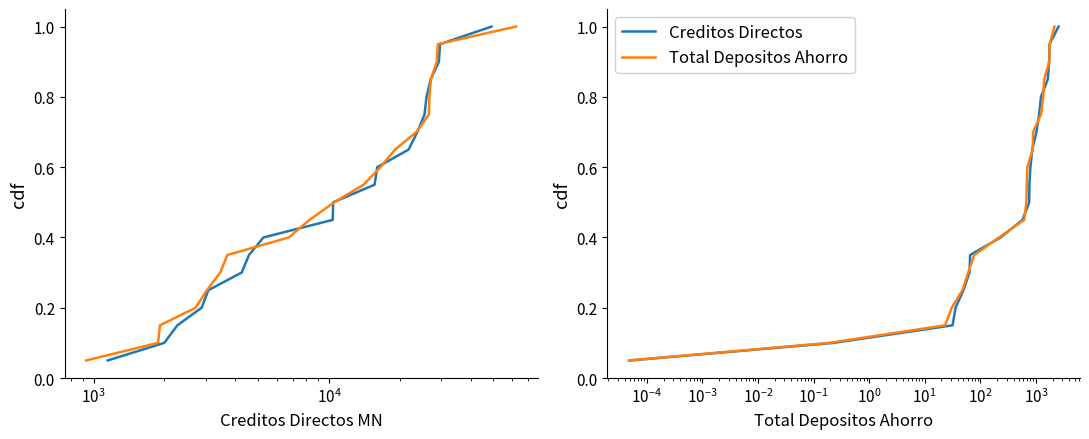

Reading left to right, extract all data points from this chart.

Creditos Directos: 0.1	0.1	0.1	0.2	0.2	0.3	0.3	0.4	0.5	0.5	0.6	0.6	0.7	0.7	0.8	0.8	0.8	0.9	0.9	1.0
Total Depositos Ahorro: 0.1	0.1	0.1	0.2	0.2	0.3	0.3	0.4	0.5	0.5	0.6	0.6	0.7	0.7	0.8	0.8	0.8	0.9	0.9	1.0